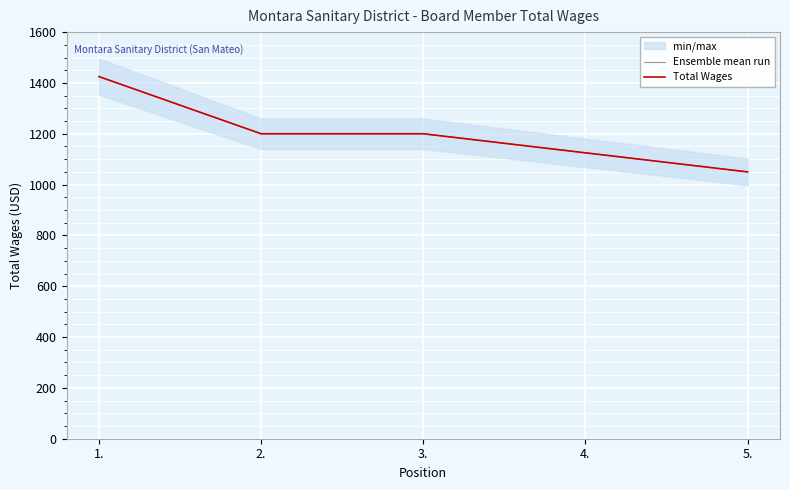

True or false: Ensemble mean run and Total Wages cross at least once.

False